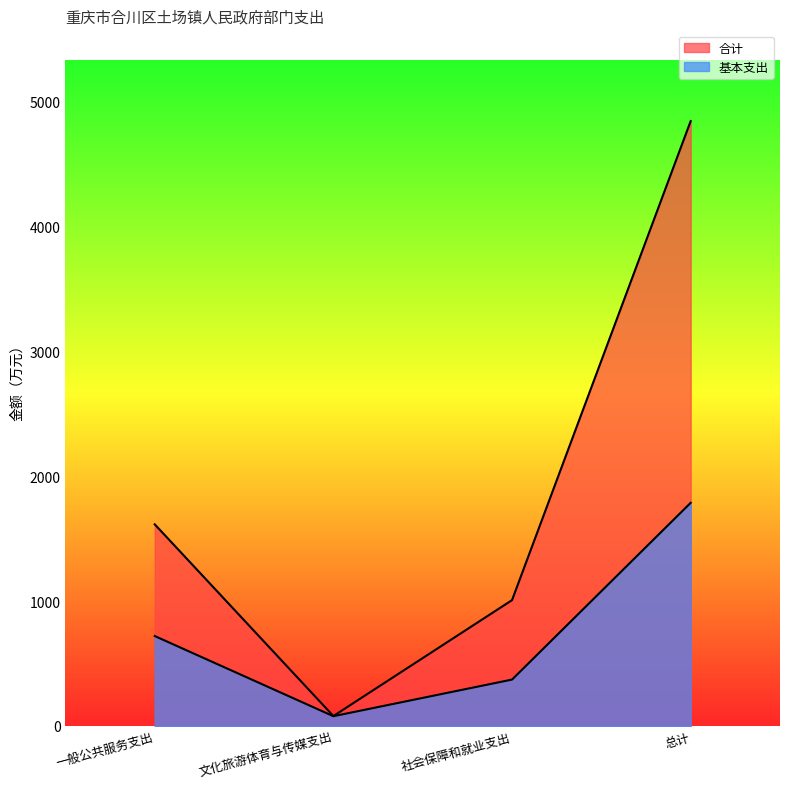

What is the sum of all 合计 values?

7544.1